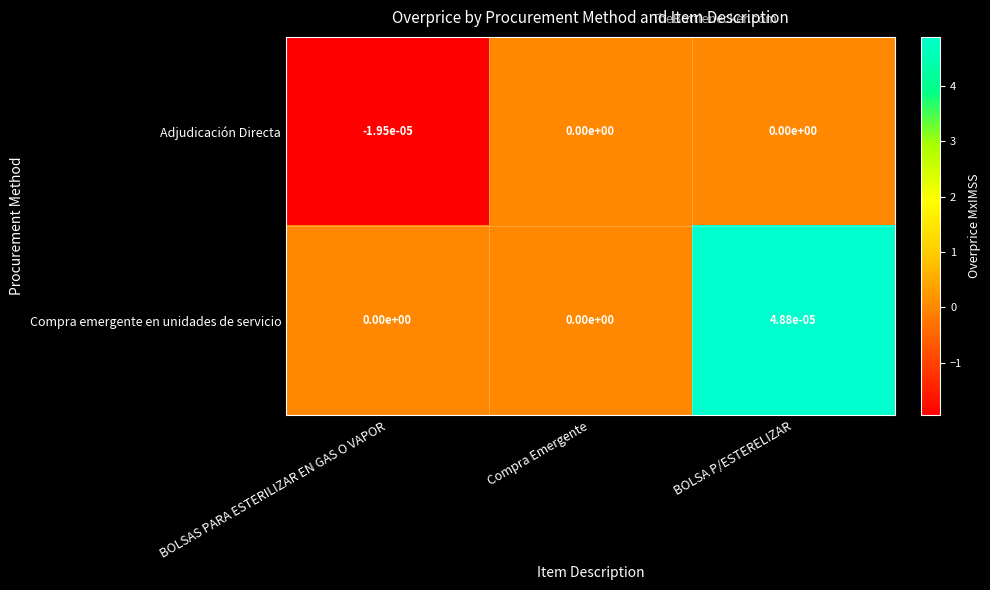

The value of Compra emergente en unidades de servicio at Compra Emergente is 0.0. True or false?

True